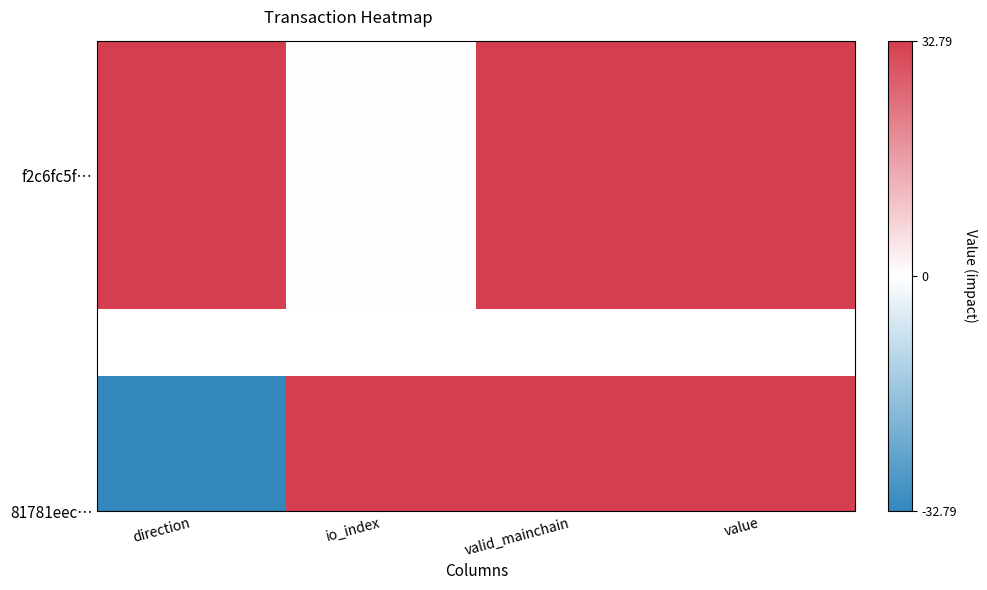

Where is the data nearest to the value 0?

io_index